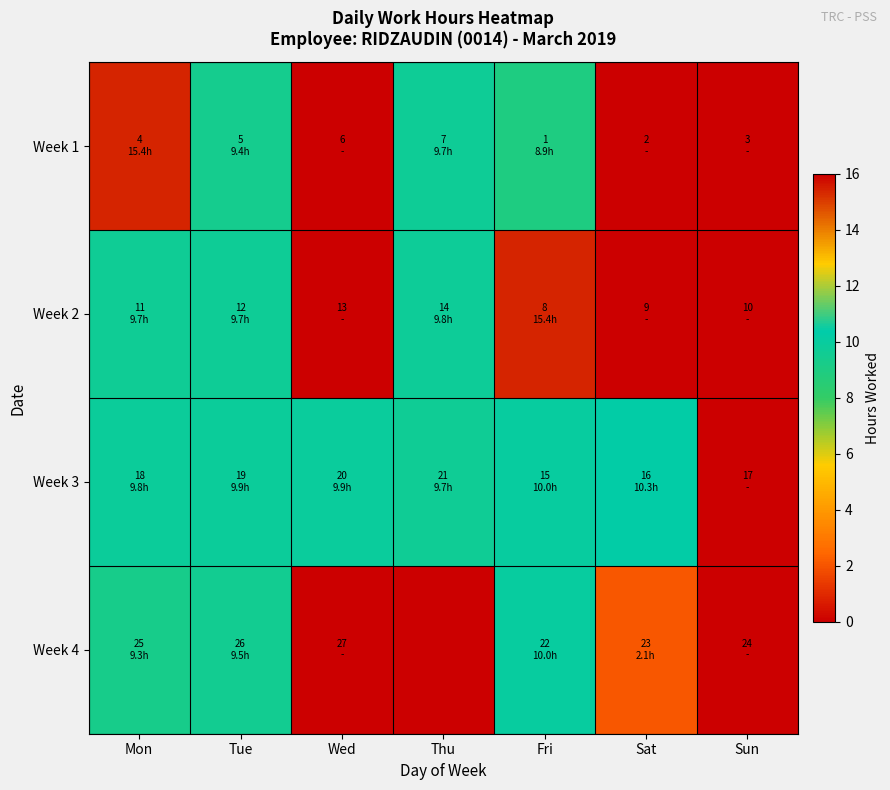

At which category does the chart reach its peak across all series?

Mon